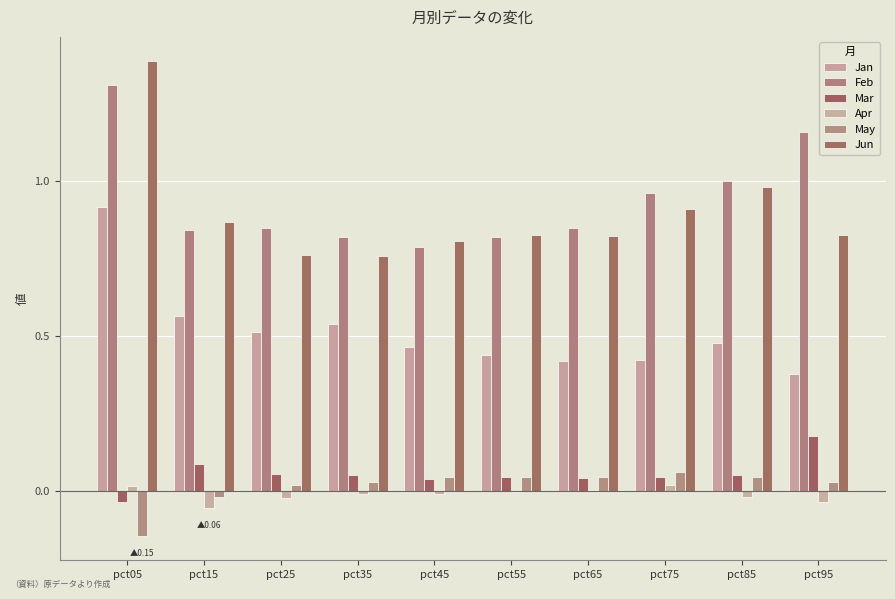

Between pct25 and pct85, which is larger?

pct25